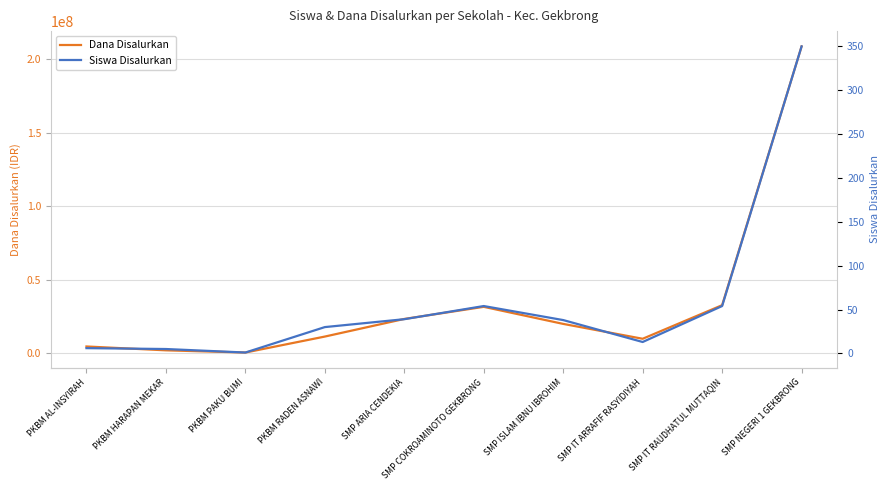

True or false: Siswa Disalurkan and Dana Disalurkan intersect in this chart.

False